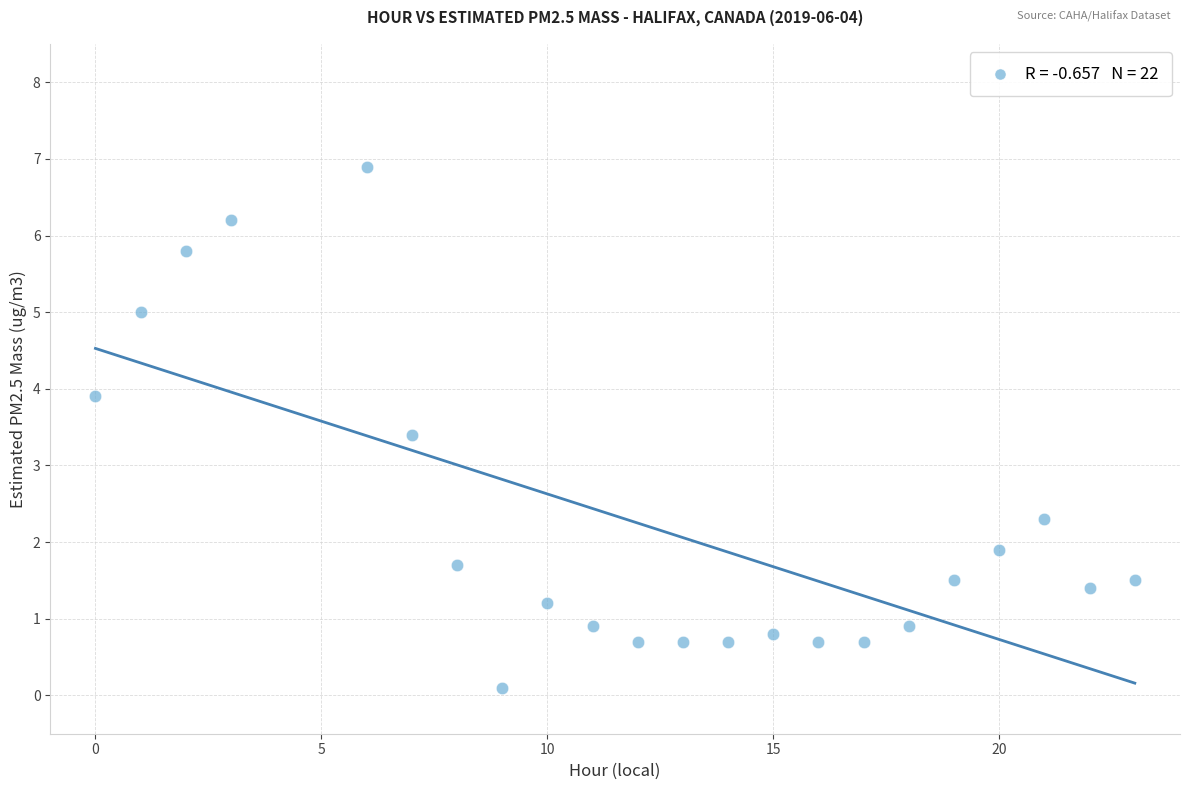

What Y value in the scatter plot is closest to 3?

3.4